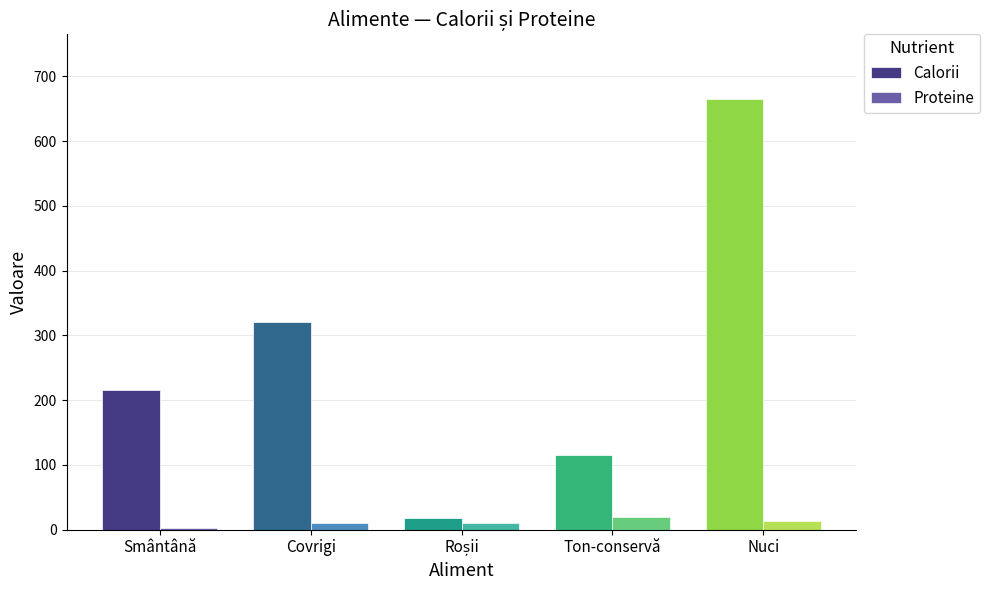

Which series has the widest spread of values?

Calorii